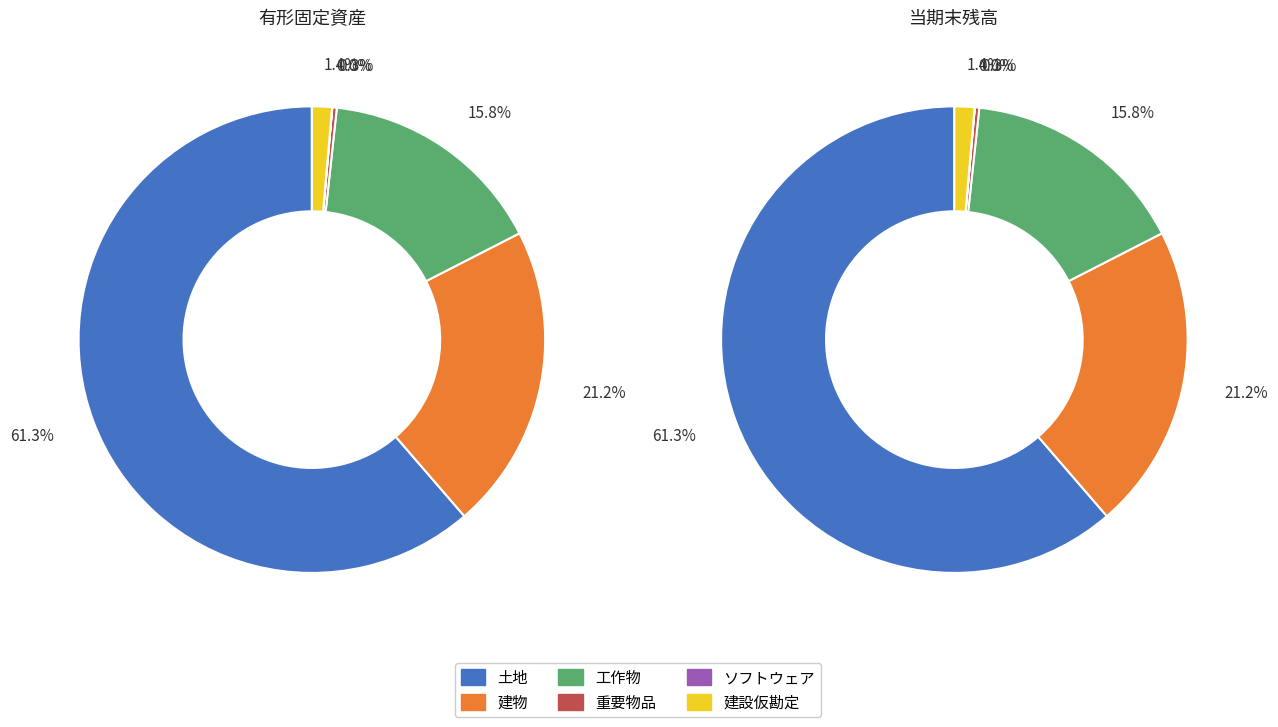

To the nearest percent, what is the difference between the largest and smallest slice percentages?

61%